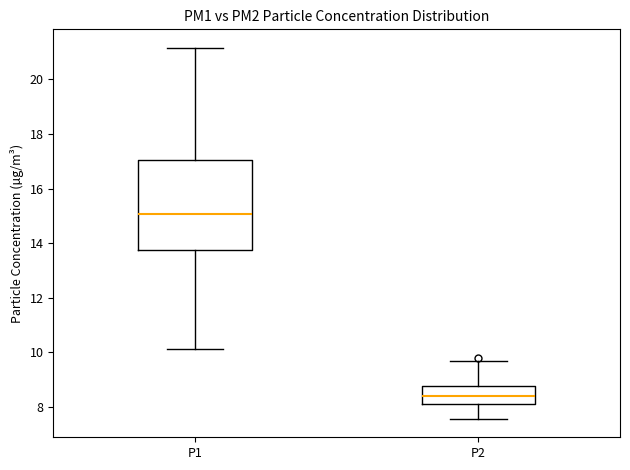

Which box's median line is the lowest?

P2